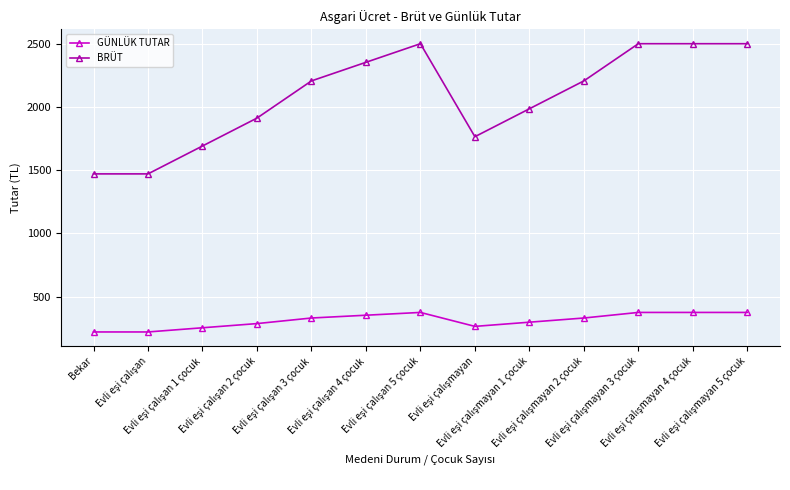

Which series has the widest spread of values?

BRÜT